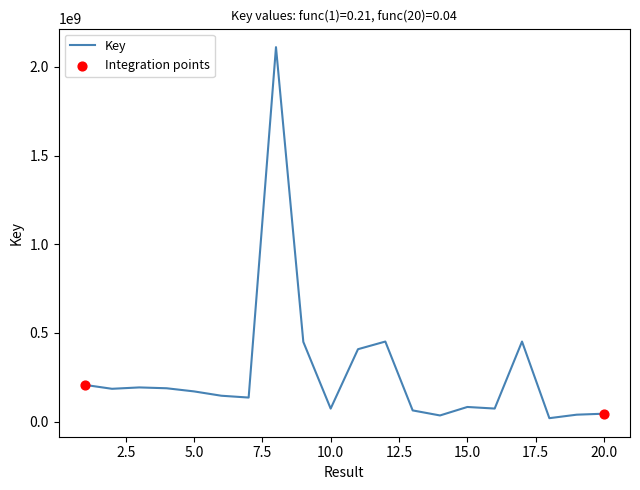

What is the maximum value shown in the chart?

2111810418